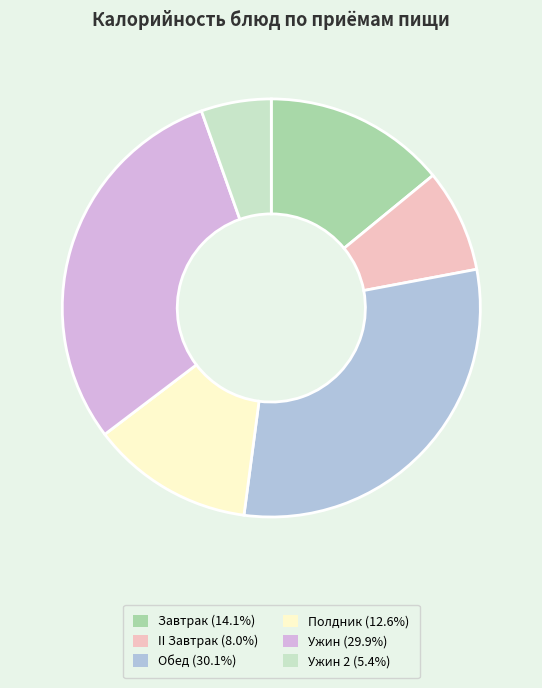

How many segments does this pie chart have?

6